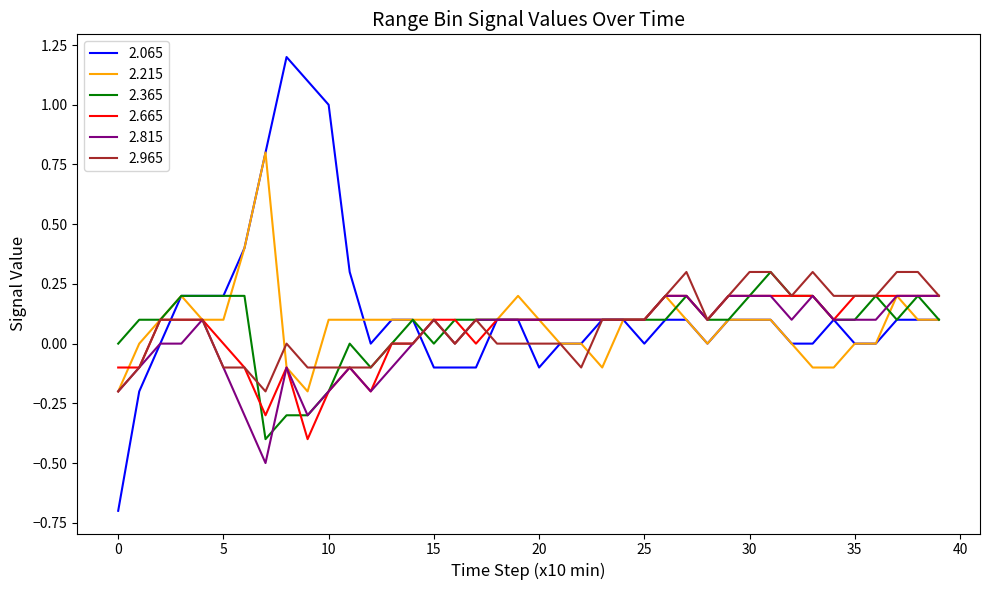

What is the sum of all 2.215 values?

3.2